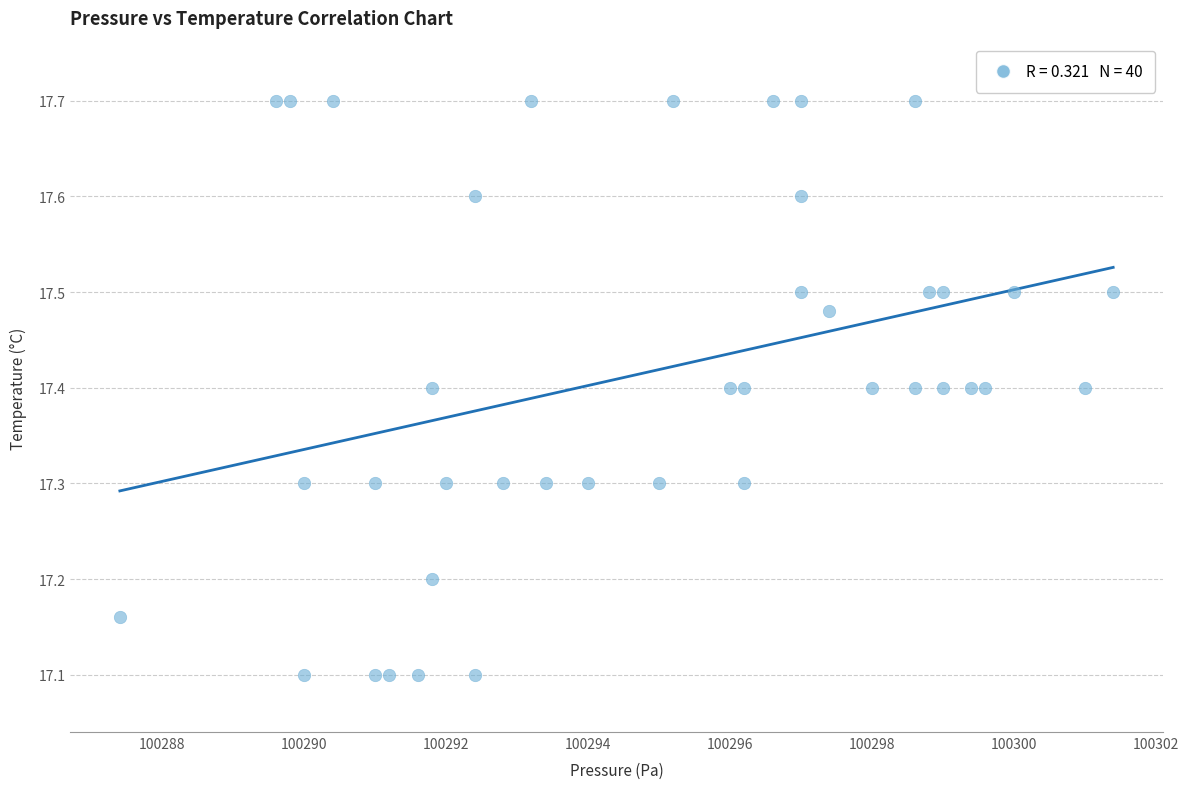

What is the range of Y values (max minus min)?

0.6